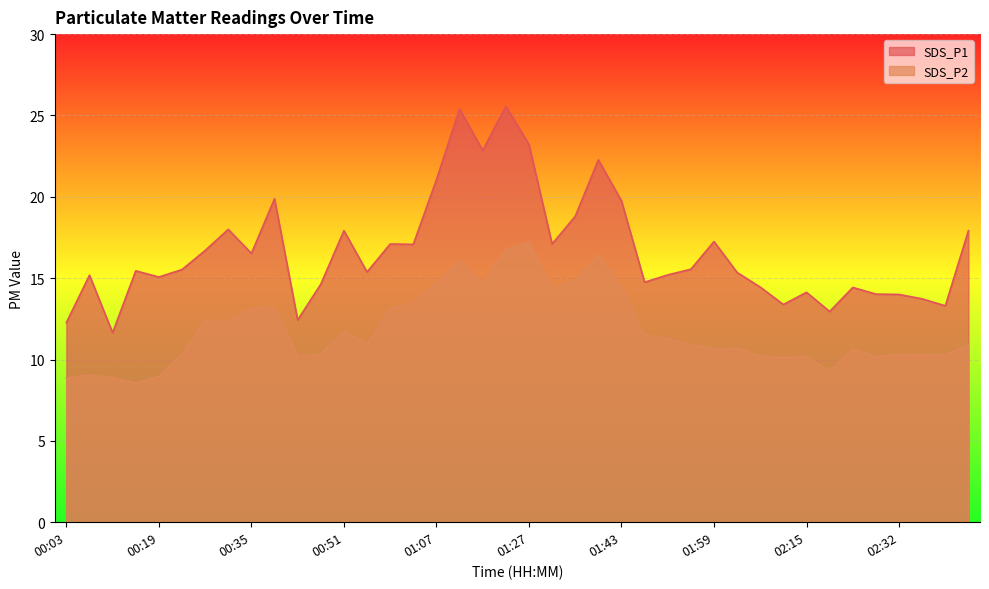

Is the value of SDS_P1 at 00:59 greater than the value of SDS_P2 at 00:47?

Yes